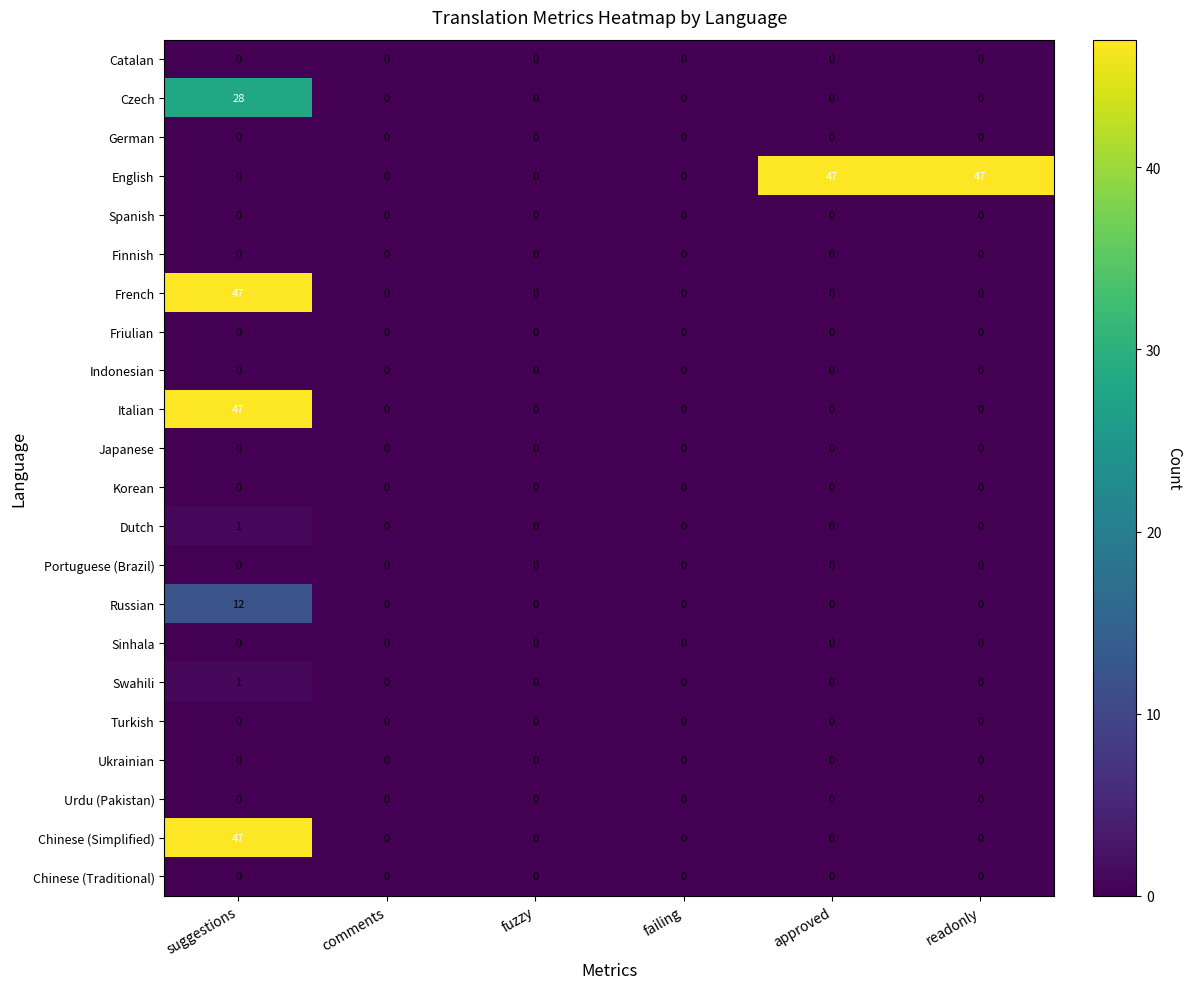

True or false: Dutch has a value of 0 at comments.

True